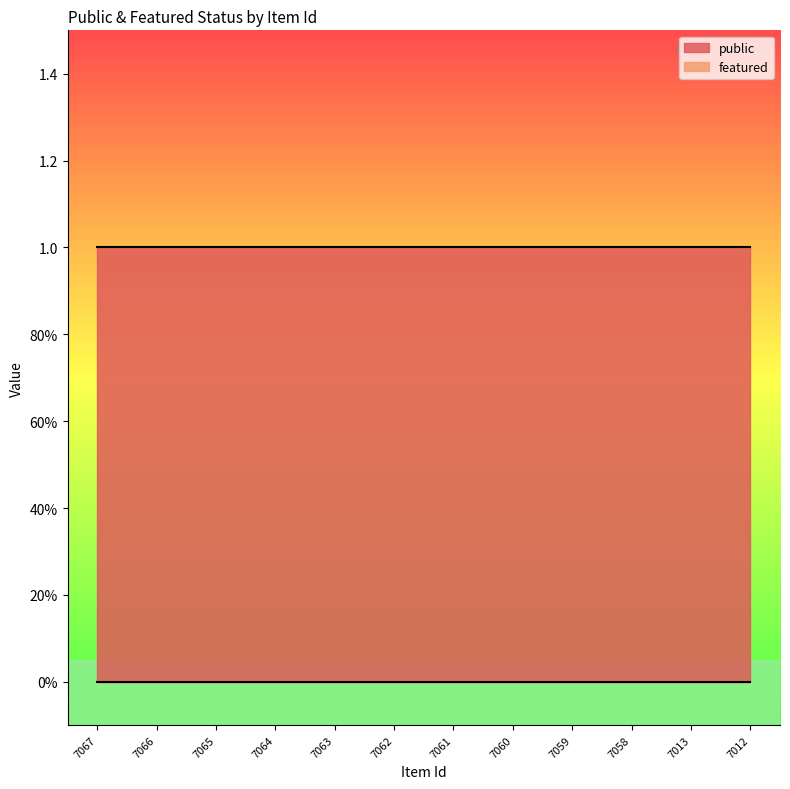

Which series changed the most between 7061 and 7059?

public